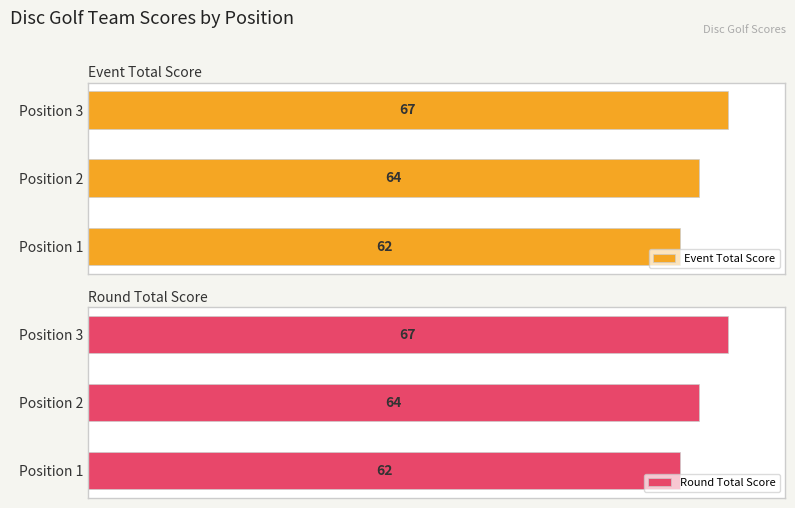

At which label is Round Total Score closest to 64?

Position 2